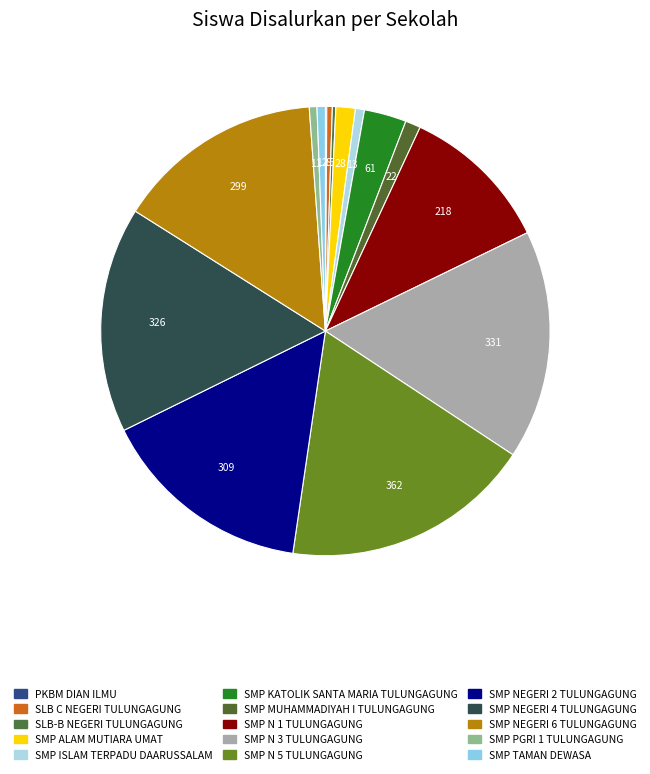

Which slice is the largest?

SMP N 5 TULUNGAGUNG